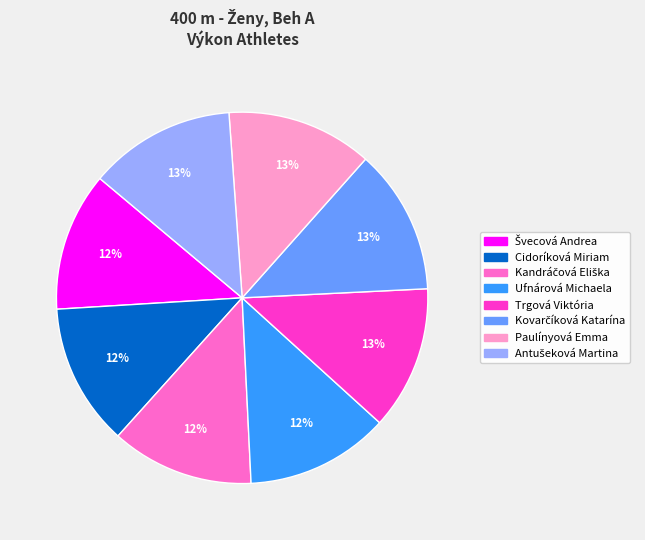

Is there a majority slice in this chart?

No